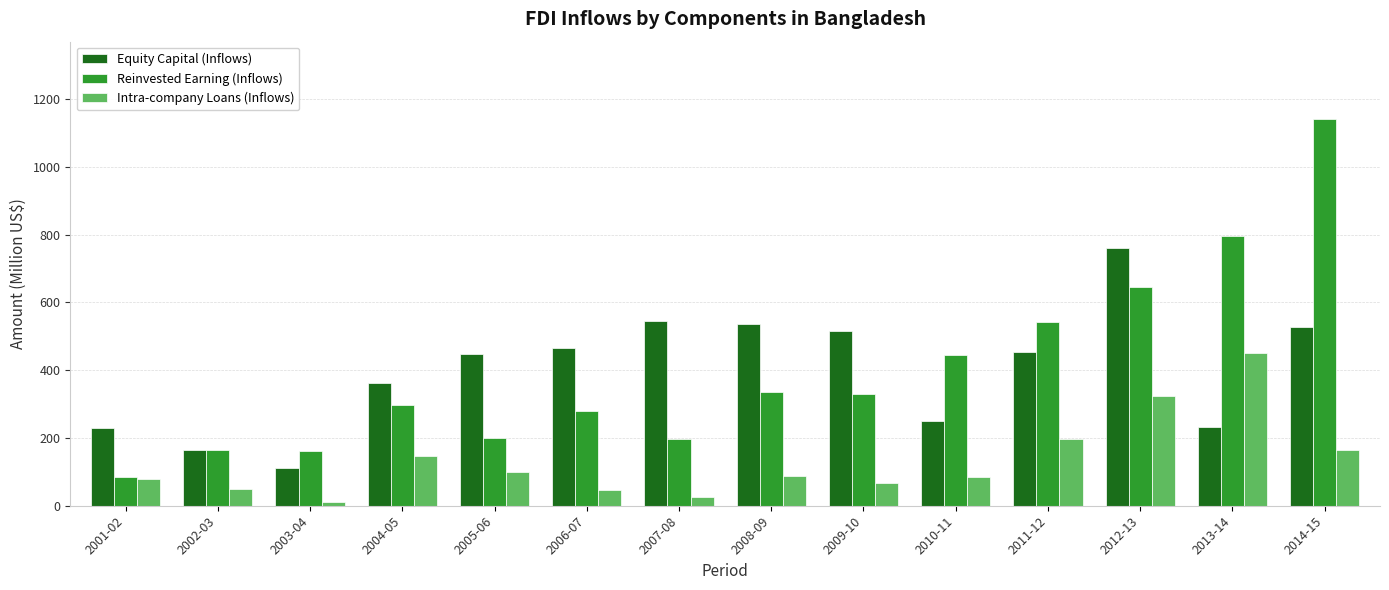

What is the average value of the Reinvested Earning (Inflows) series?

401.7